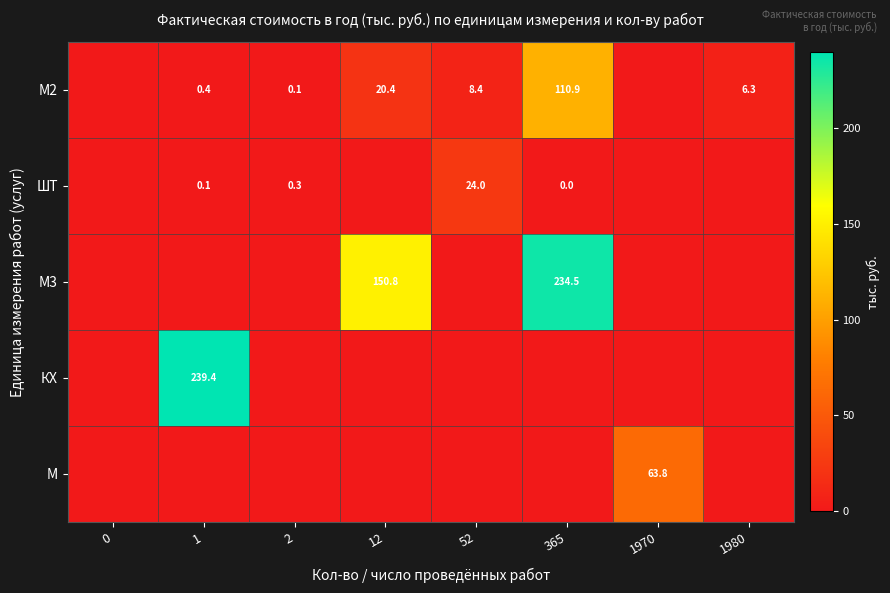

Which has a higher value, 2 or 12?

12